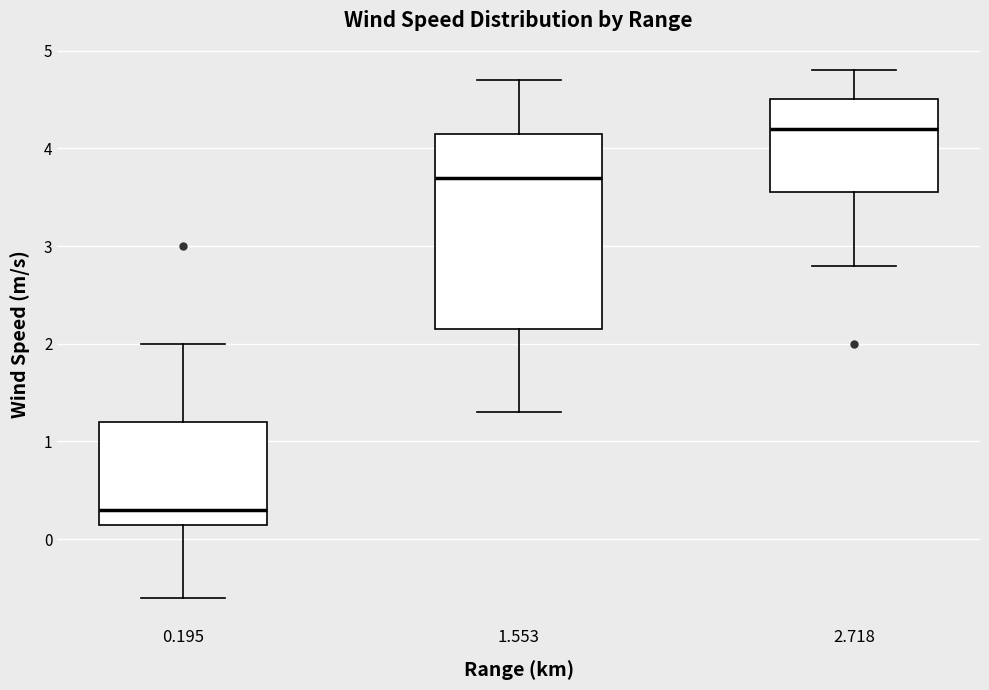

Which box's median line is the highest?

2.718